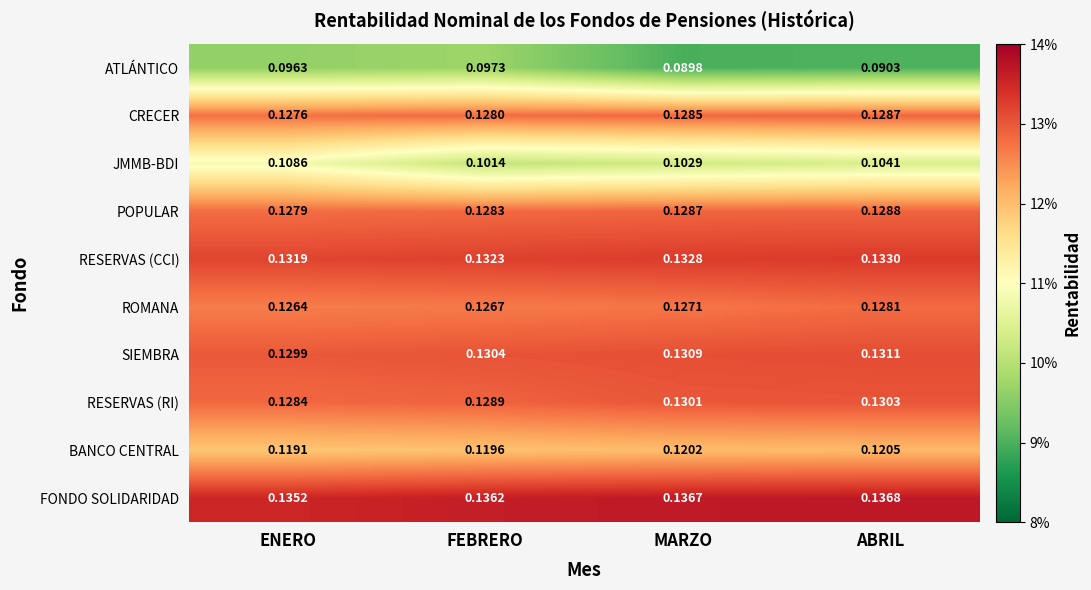

Where is JMMB-BDI nearest to the value 0?

FEBRERO